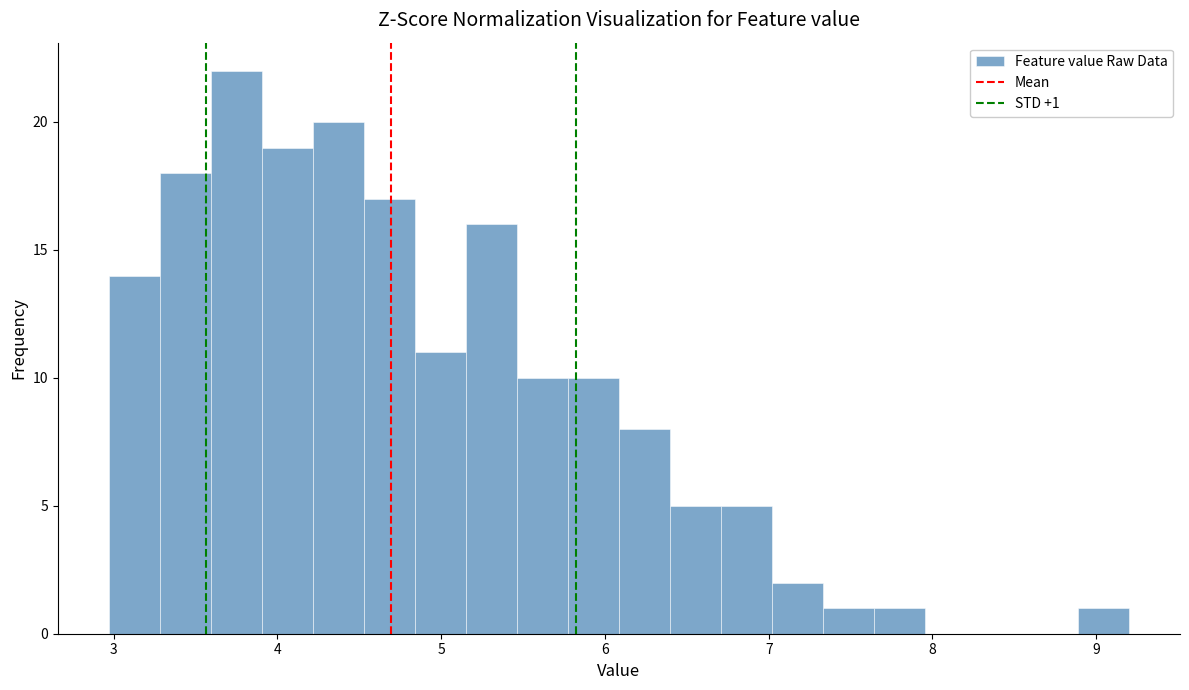

Read against the x-axis, roughly where is the centre of the tallest bar?

3.7